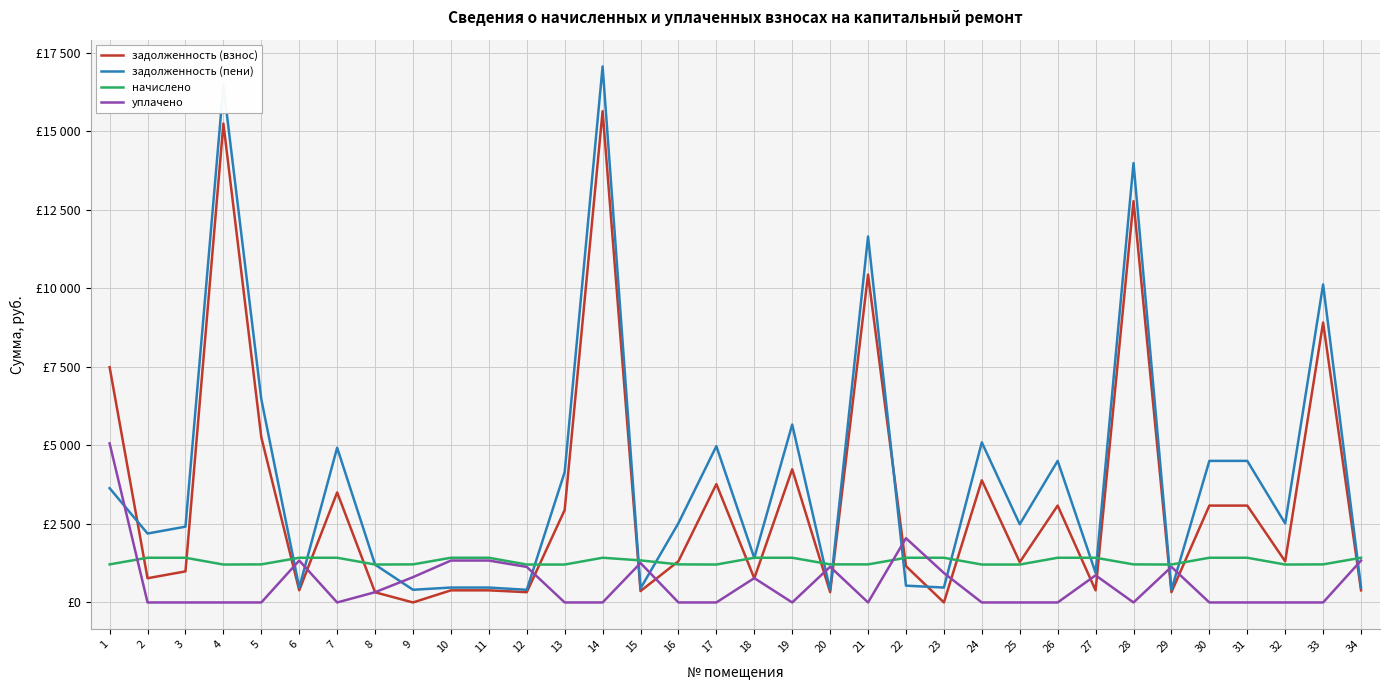

At which label does задолженность (пени) reach its minimum?

12